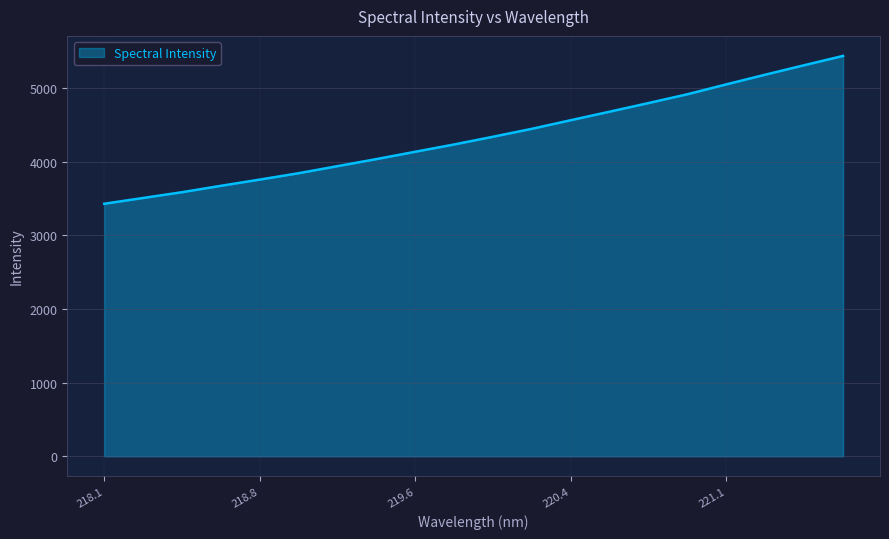

What is the minimum value shown in the chart?

3429.4